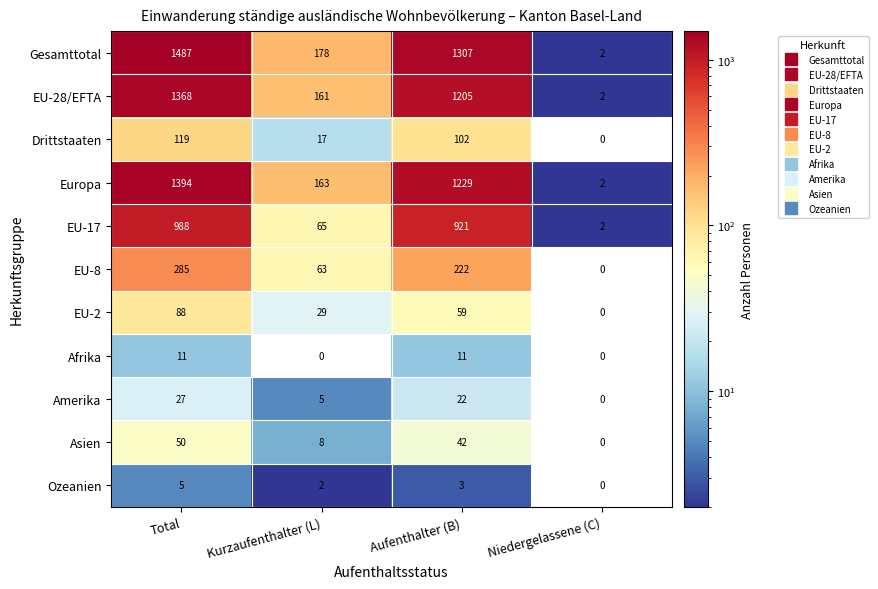

Rank the series at Kurzaufenthalter (L) from highest to lowest value.

Gesamttotal, Europa, EU-28/EFTA, EU-17, EU-8, EU-2, Drittstaaten, Asien, Amerika, Ozeanien, Afrika